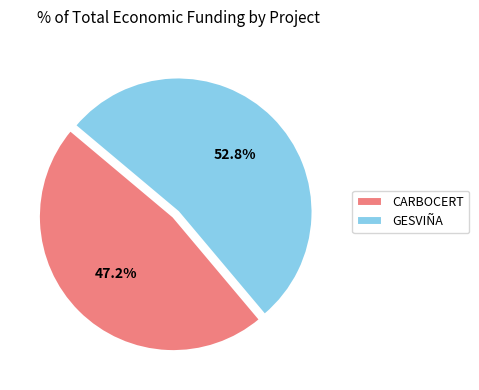

Is it true that CARBOCERT is 47% of the pie?

True